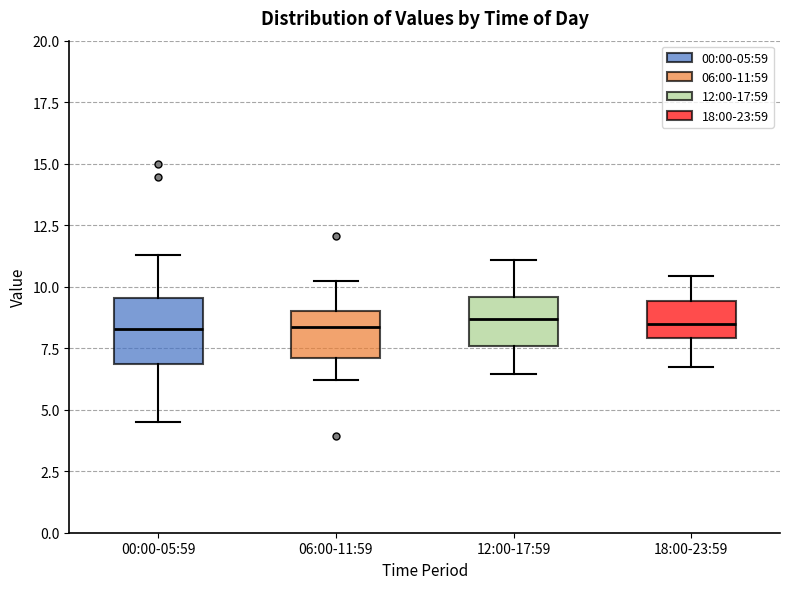

Reading left to right, read every box against the y-axis: the position of its median line, the range the box covers, and the ends of its whiskers. The values are not printed on the chart, so give them approximately, as read against the axis.

00:00-05:59: median 8.5, box 7.0 to 9.5, whiskers 4.5 to 11.5
06:00-11:59: median 8.5, box 7.0 to 9.0, whiskers 6.0 to 10.5
12:00-17:59: median 8.5, box 7.5 to 9.5, whiskers 6.5 to 11.0
18:00-23:59: median 8.5, box 8.0 to 9.5, whiskers 7.0 to 10.5